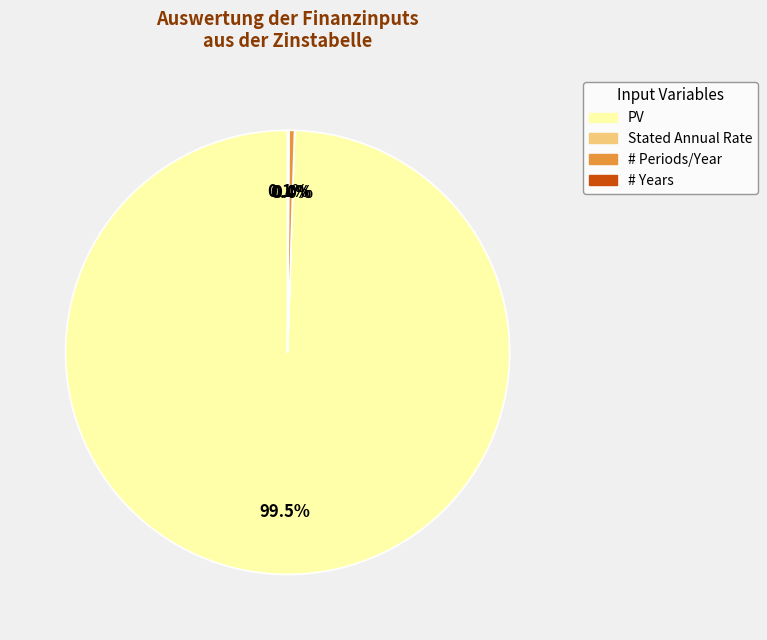

What is the largest slice in the pie chart?

PV